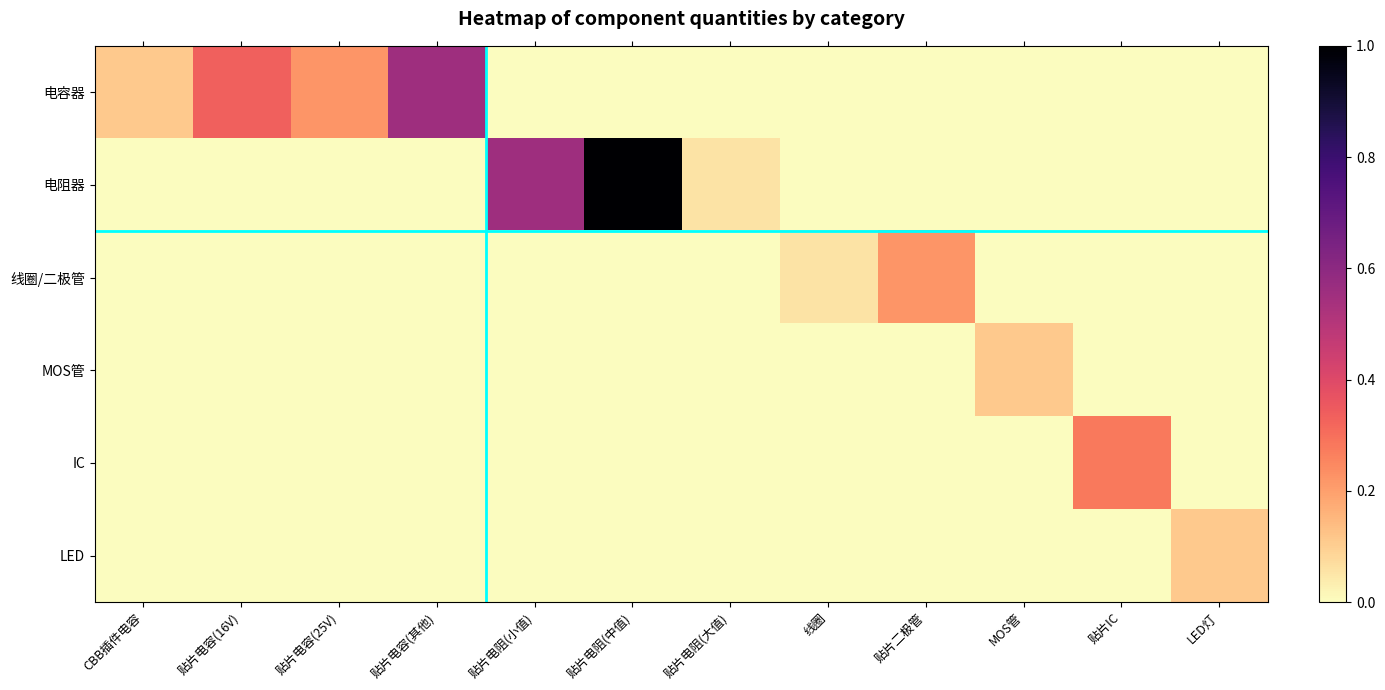

Which series has the largest total across all categories?

电阻器